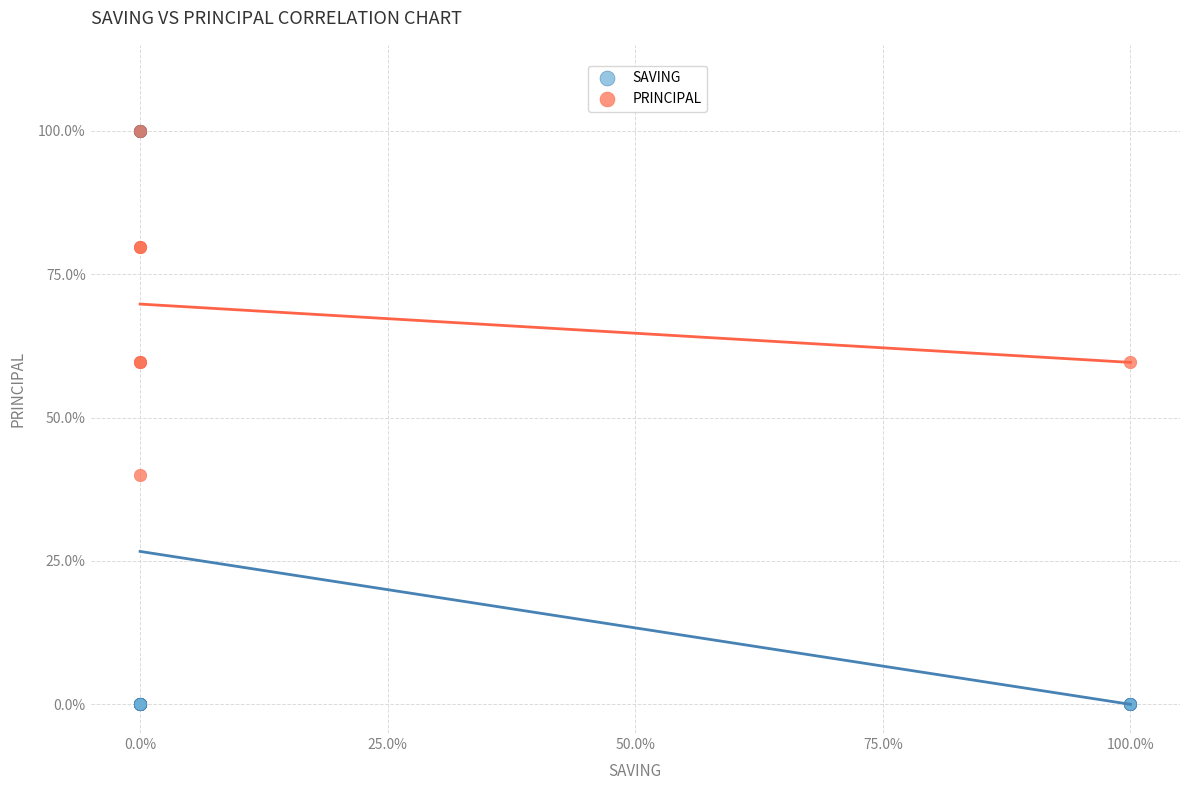

Which series has the widest spread of Y values?

SAVING